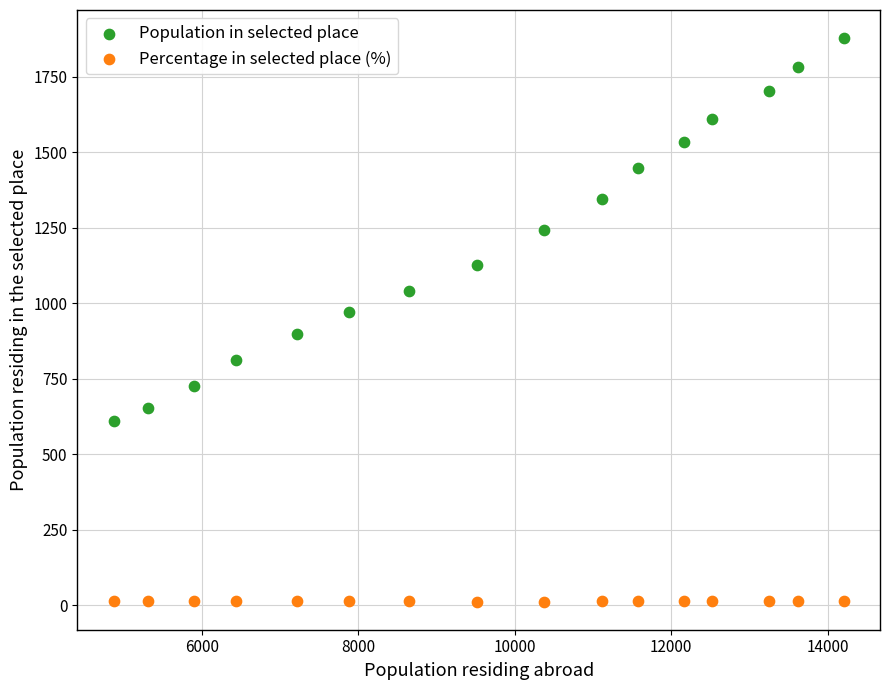

Which series contains the lowest Y value?

Percentage in selected place (%)